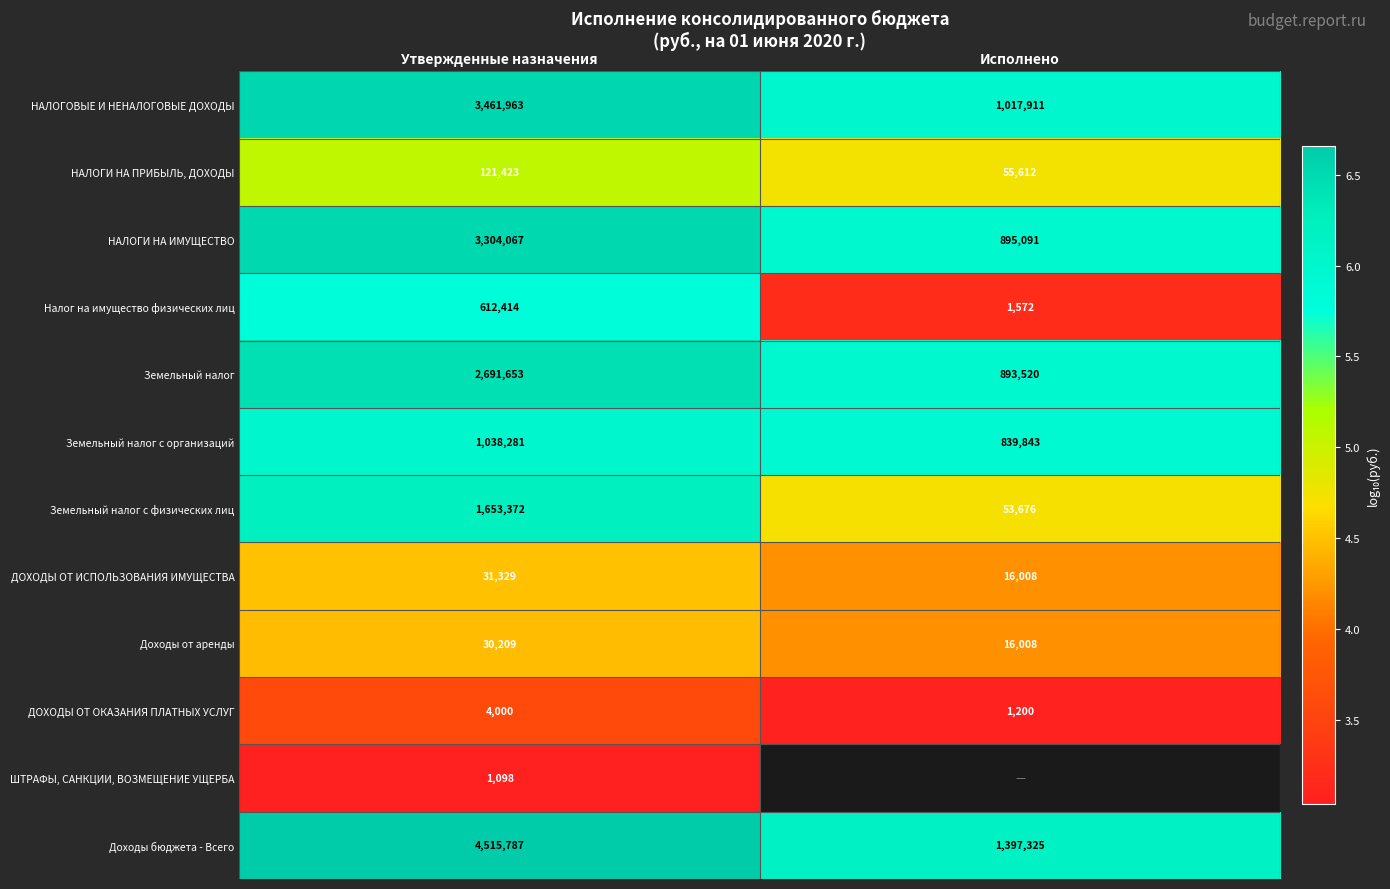

Which has a higher value, Исполнено or Утвержденные назначения?

Утвержденные назначения